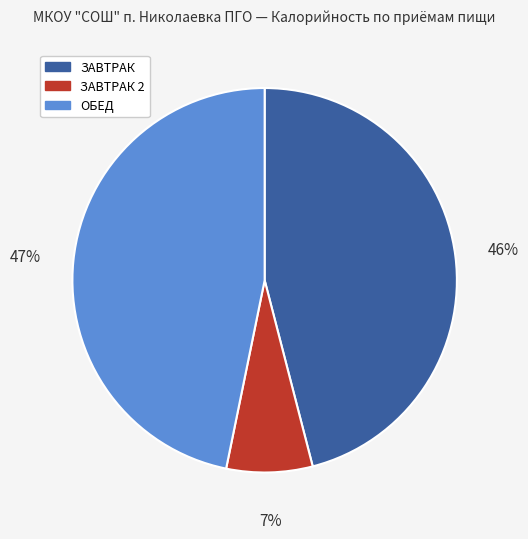

To the nearest percent, what is the difference between the largest and smallest slice percentages?

40%